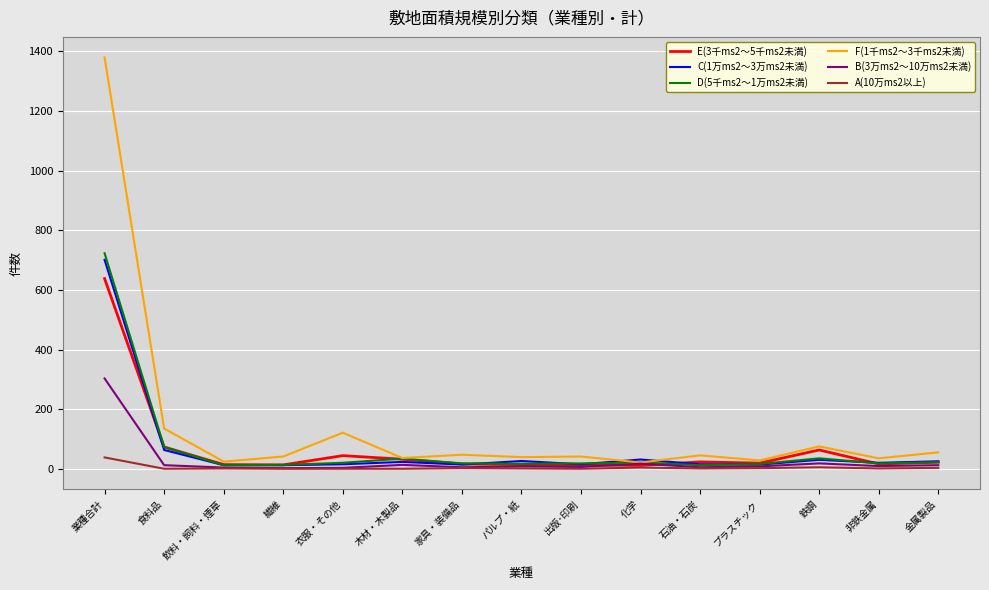

What is the average value of the D(5千ms2～1万ms2未満) series?

70